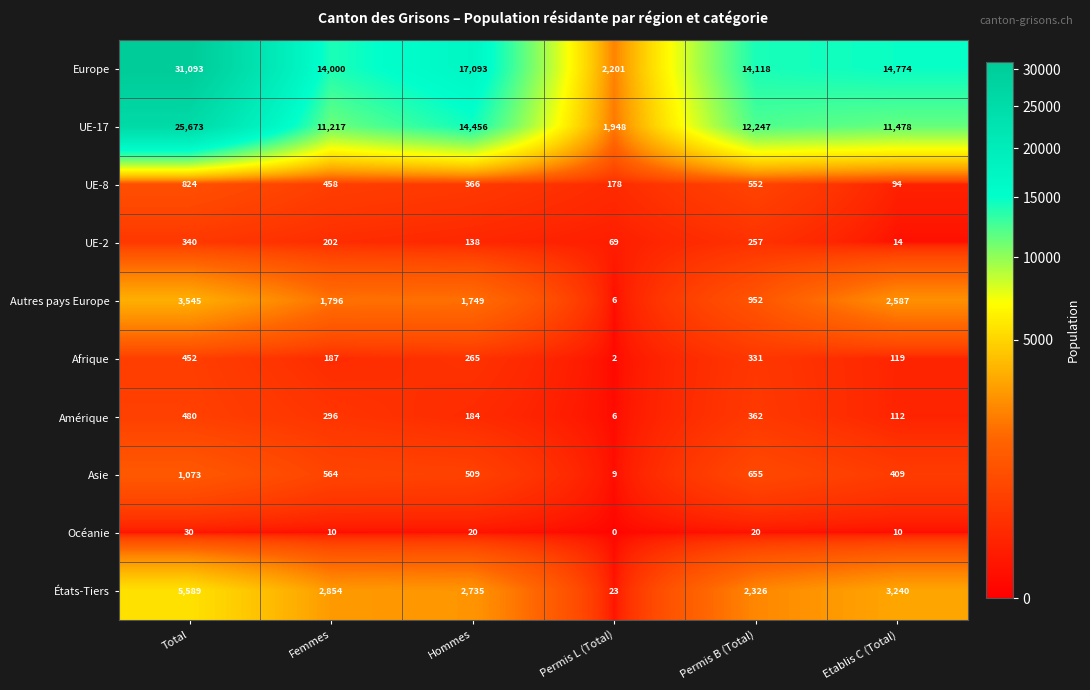

Which series changed the most between Permis B (Total) and Etablis C (Total)?

Autres pays Europe